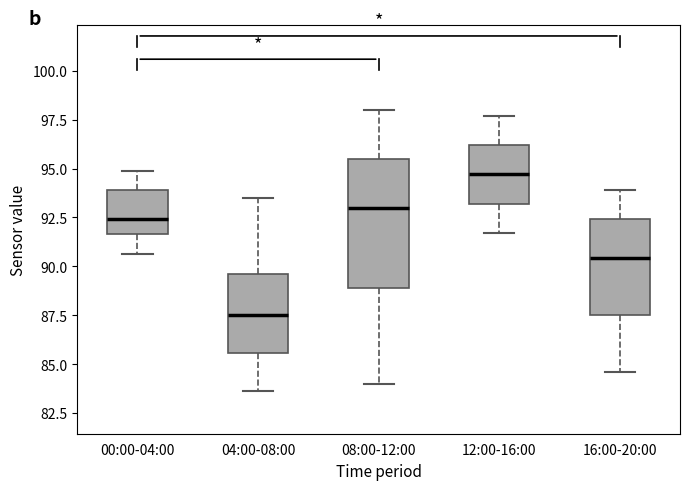

Which box has the lowest median line?

04:00-08:00